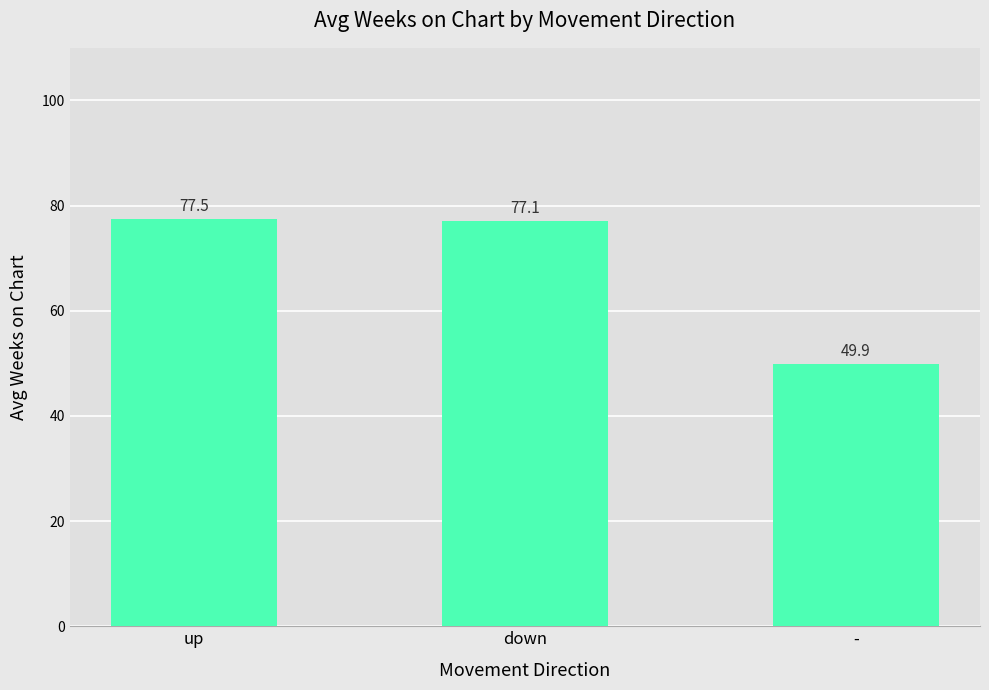

What position from the left is down?

2